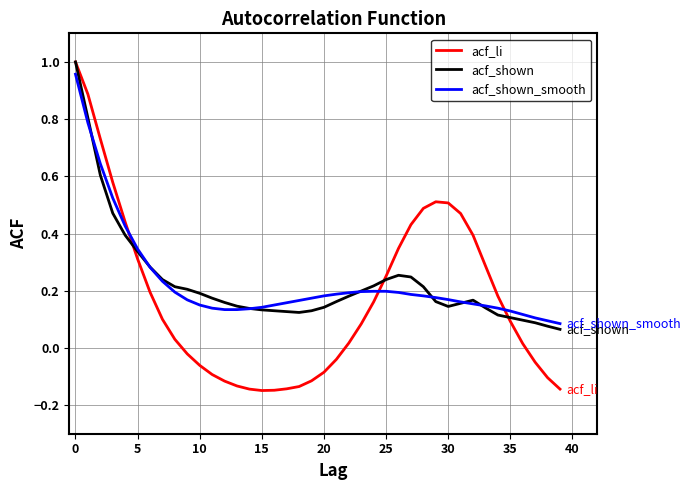

Which series has the widest spread of values?

acf_li